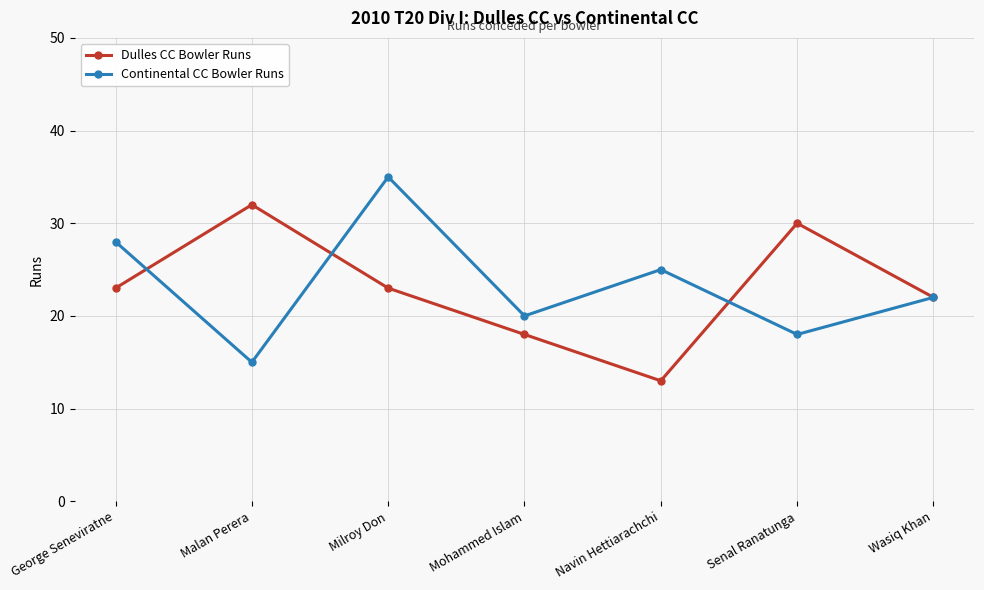

What is the label of the 5th point from the right?

Milroy Don